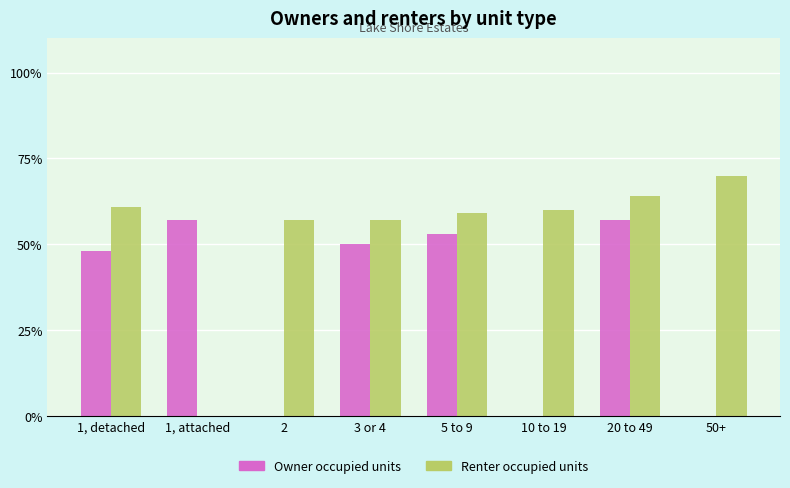

True or false: Renter occupied units has a value of 18.9 at 3 or 4.

False